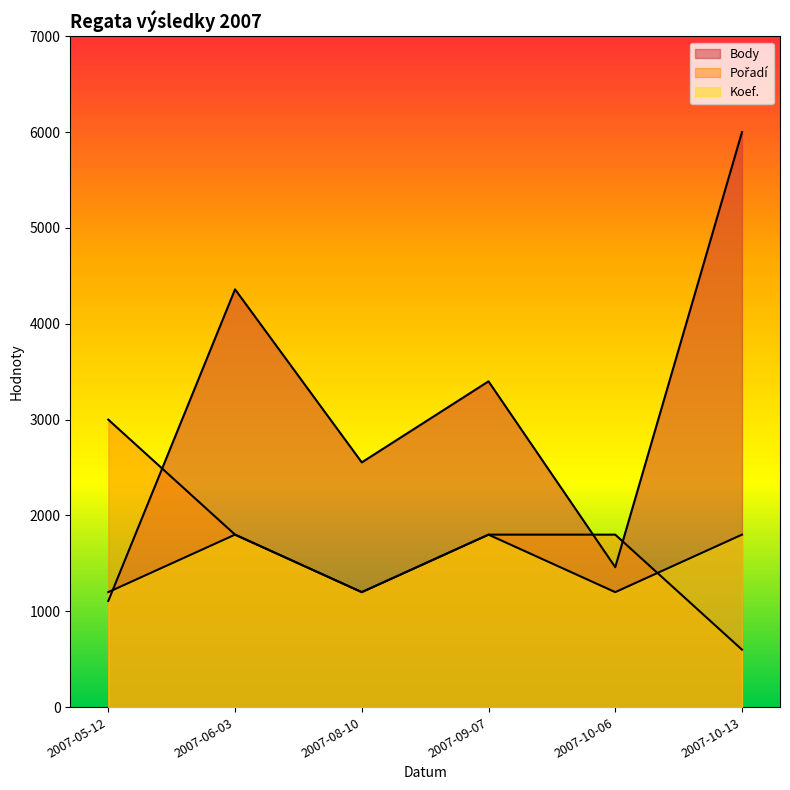

Is the value of Body at 2007-08-10 greater than the value of Pořadí at 2007-06-03?

Yes